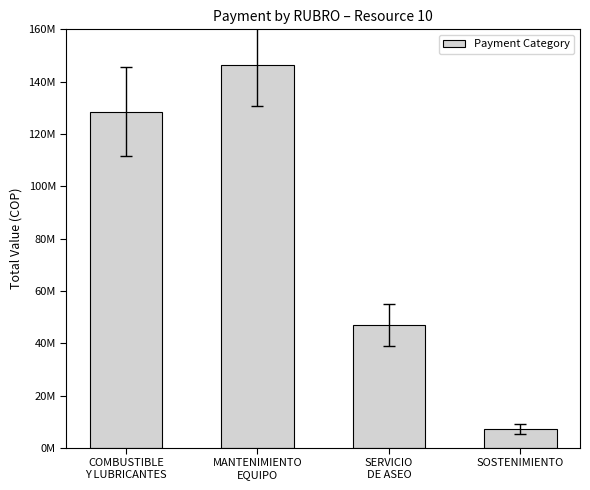

The value at SERVICIO
DE ASEO is 79726574.9. True or false?

False